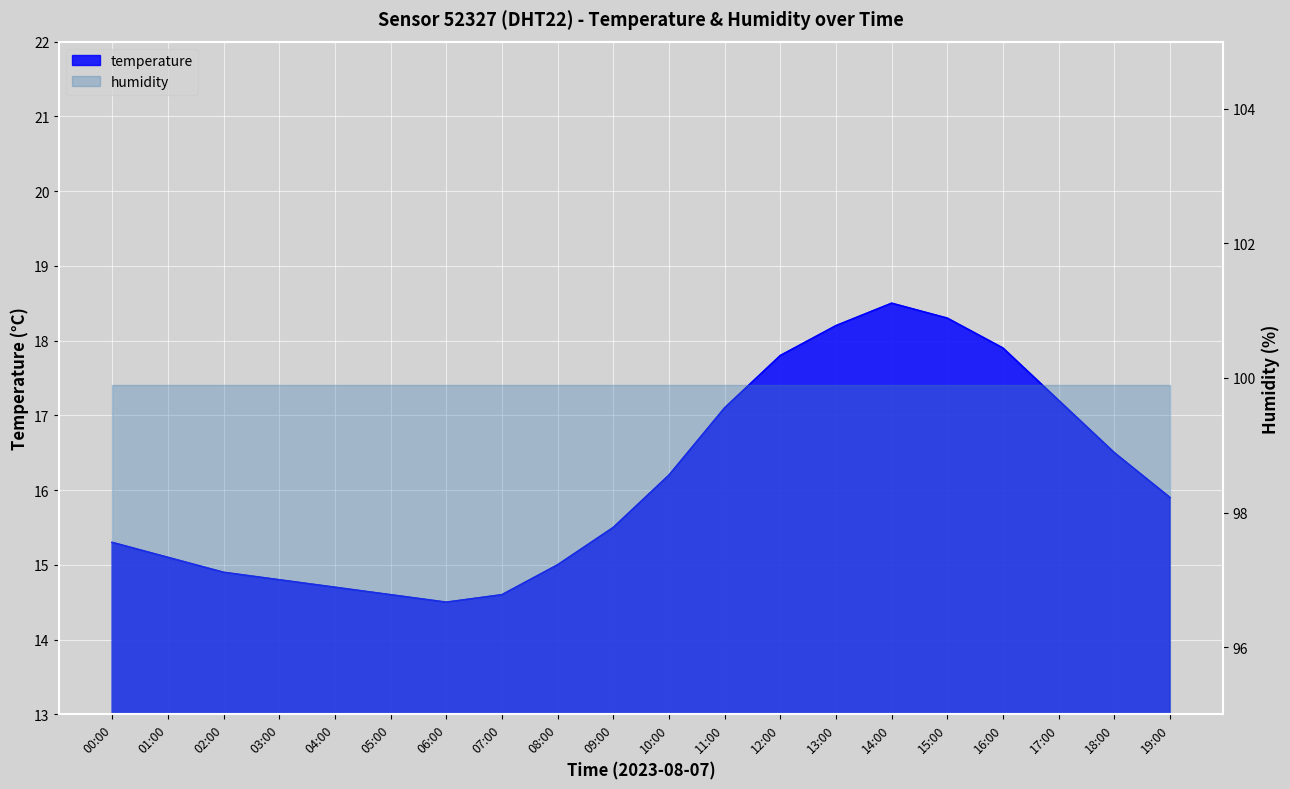

What is the smallest value displayed?

14.5